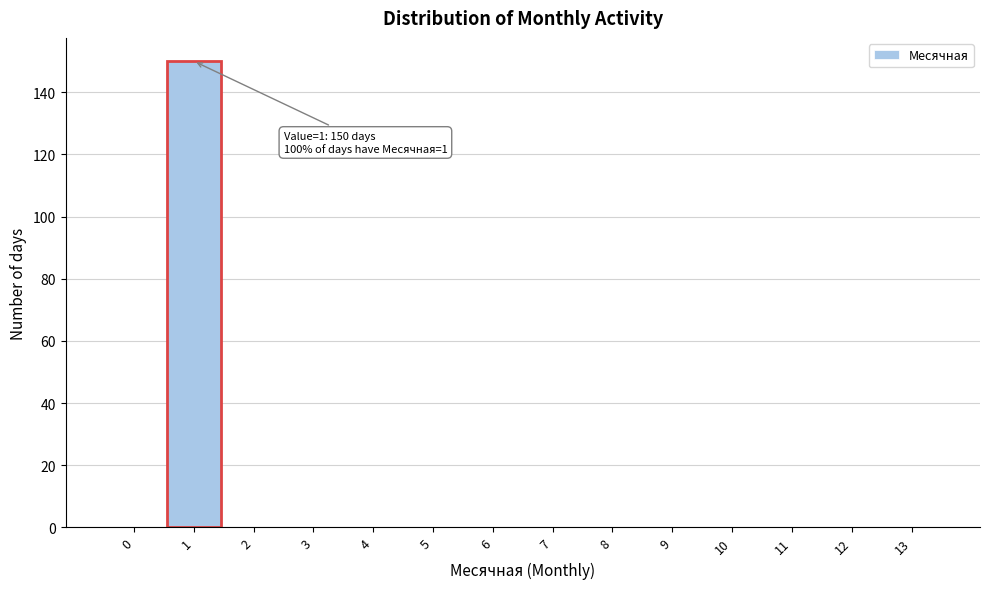

Over which range of the x-axis is the bar tallest?

0.5 to 1.5